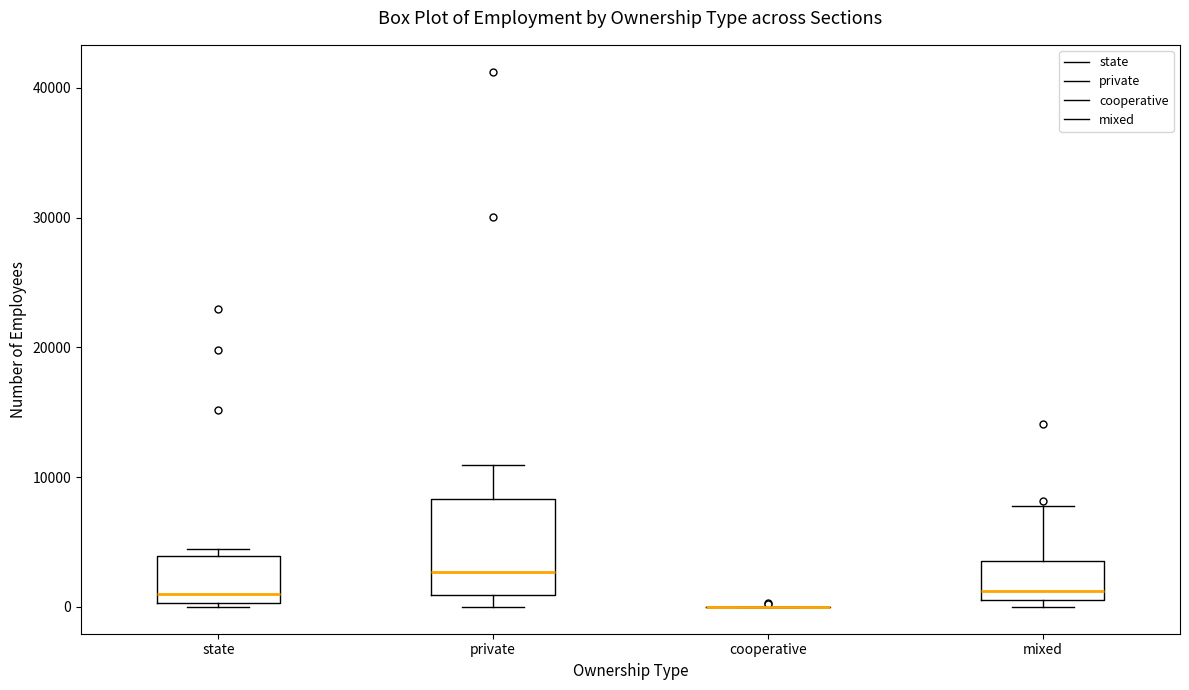

Where is the lower edge of the box for private on the y-axis? The values are not printed on the chart, so give them approximately, as read against the axis.

1000